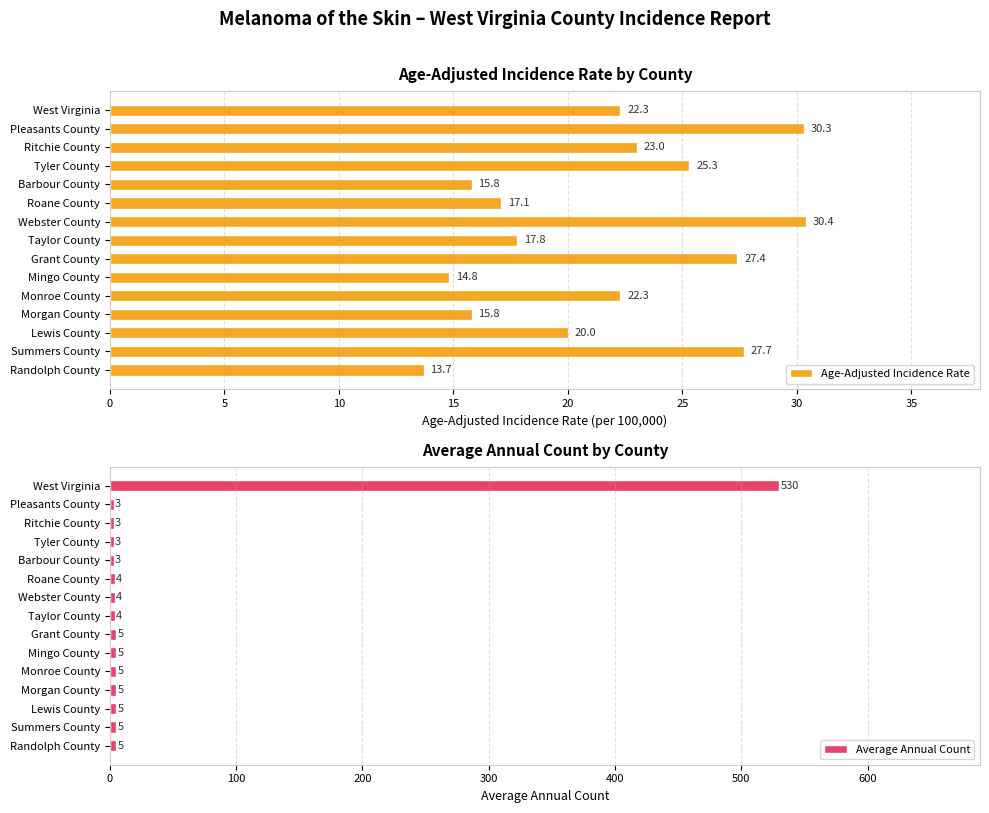

At 15, list the series in order from smallest to largest.

Average Annual Count, Age-Adjusted Incidence Rate